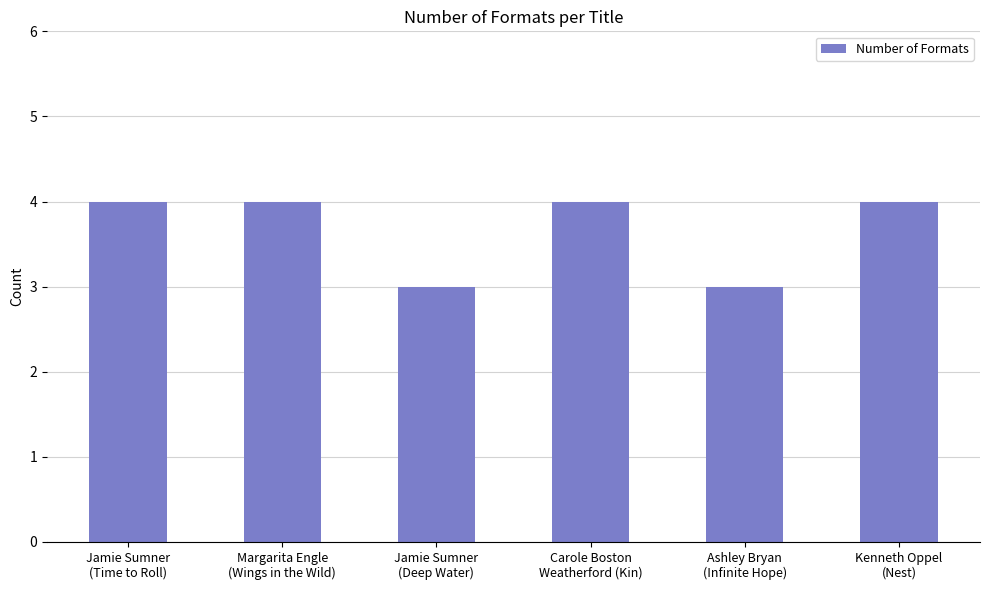

Does the chart contain any negative values?

No